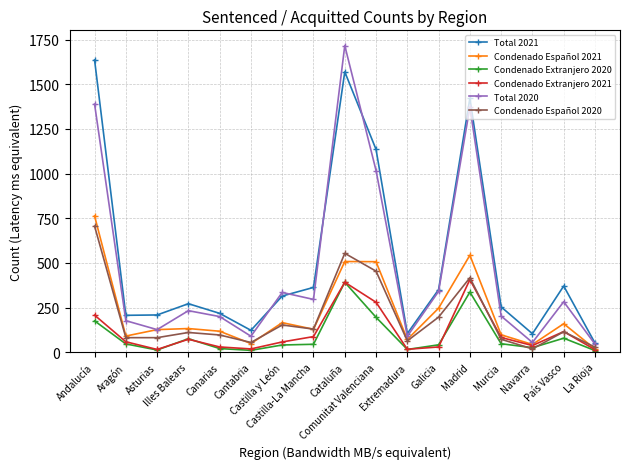

How many data points does each series have?

17